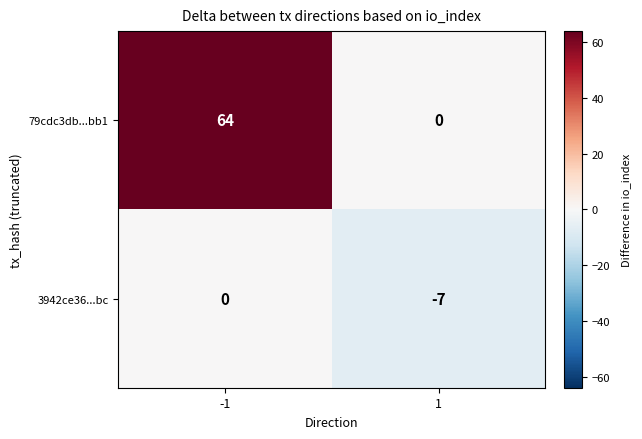

What is the difference between the highest and lowest values at -1?

64